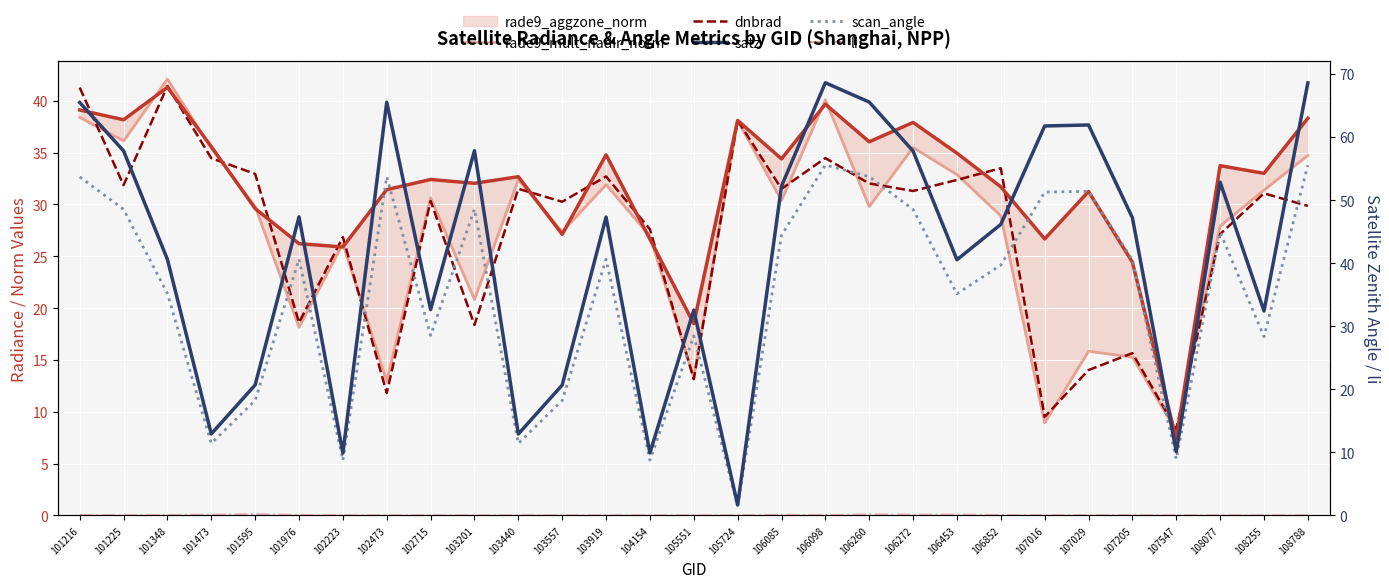

Reading left to right, transcribe all the data shown in this chart.

rade9_aggzone_norm: 101216=39.1	101225=38.2	101348=41.3	101473=35.6	101595=29.6	101976=26.2	102223=25.9	102473=31.4	102715=32.4	103201=32.0	103440=32.7	103557=27.1	103919=34.8	104154=26.6	105551=18.5	105724=38.1	106085=34.4	106098=39.7	106260=36.0	106272=37.9	106453=34.9	106852=31.7	107016=26.7	107029=31.2	107205=24.4	107547=7.4	108077=33.7	108255=33.0	108788=38.3
rade9_mult_nadir_norm: 101216=38.4	101225=36.1	101348=42.1	101473=35.4	101595=29.8	101976=18.1	102223=26.2	102473=12.9	102715=30.6	103201=20.8	103440=32.4	103557=27.4	103919=31.9	104154=27.0	105551=13.3	105724=38.1	106085=30.4	106098=40.1	106260=29.8	106272=35.5	106453=32.9	106852=28.9	107016=8.9	107029=15.8	107205=15.3	107547=8.1	108077=27.9	108255=31.4	108788=34.7
dnbrad: 101216=41.3	101225=31.9	101348=41.4	101473=34.5	101595=32.9	101976=18.6	102223=26.8	102473=11.8	102715=30.3	103201=18.4	103440=31.5	103557=30.3	103919=32.7	104154=27.6	105551=13.1	105724=38.1	106085=31.5	106098=34.5	106260=32.0	106272=31.3	106453=32.4	106852=33.5	107016=9.5	107029=14.0	107205=15.7	107547=8.3	108077=27.1	108255=31.1	108788=29.9
satz: 101216=65.5	101225=57.8	101348=40.6	101473=12.9	101595=20.7	101976=47.3	102223=9.9	102473=65.5	102715=32.6	103201=57.8	103440=12.9	103557=20.7	103919=47.3	104154=9.9	105551=32.5	105724=1.6	106085=52.2	106098=68.6	106260=65.5	106272=57.8	106453=40.5	106852=46.1	107016=61.7	107029=61.9	107205=47.2	107547=10.1	108077=52.8	108255=32.4	108788=68.6
scan_angle: 101216=53.7	101225=48.5	101348=35.2	101473=11.4	101595=18.2	101976=40.6	102223=8.7	102473=53.7	102715=28.5	103201=48.5	103440=11.4	103557=18.2	103919=40.6	104154=8.8	105551=28.5	105724=1.4	106085=44.4	106098=55.5	106260=53.7	106272=48.5	106453=35.1	106852=39.7	107016=51.3	107029=51.4	107205=40.5	107547=8.9	108077=44.9	108255=28.3	108788=55.5
li: 101216=0.0	101225=0.0	101348=0.0	101473=0.1	101595=0.2	101976=0.0	102223=0.0	102473=0.0	102715=0.0	103201=0.0	103440=0.0	103557=0.0	103919=0.0	104154=0.0	105551=0.0	105724=0.0	106085=0.1	106098=0.0	106260=0.1	106272=0.1	106453=0.1	106852=0.0	107016=0.0	107029=0.0	107205=0.0	107547=0.0	108077=0.0	108255=0.0	108788=0.0